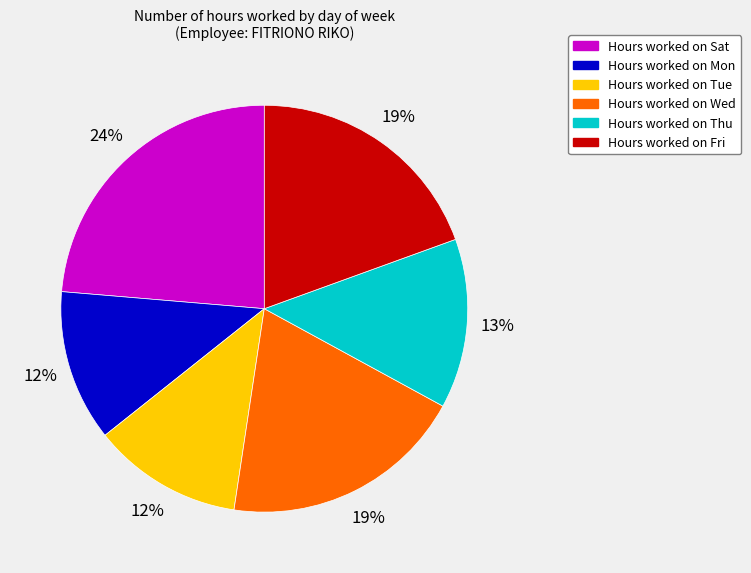

Does any single category account for the majority?

No